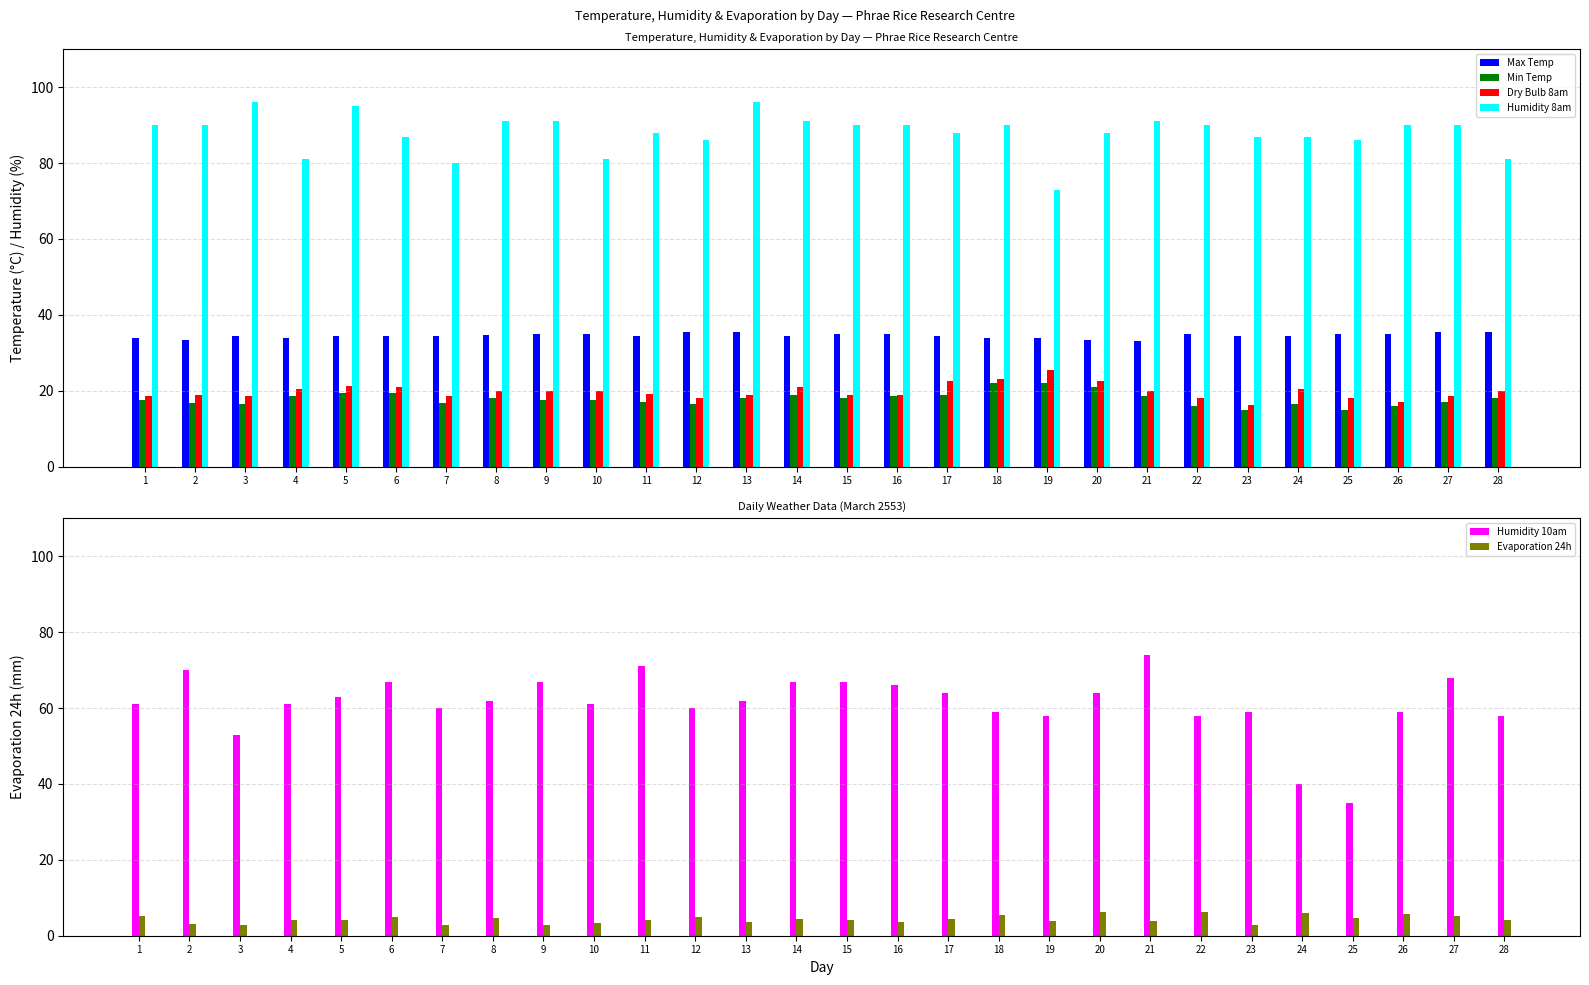

Which category has the highest value in the Min Temp series?

18